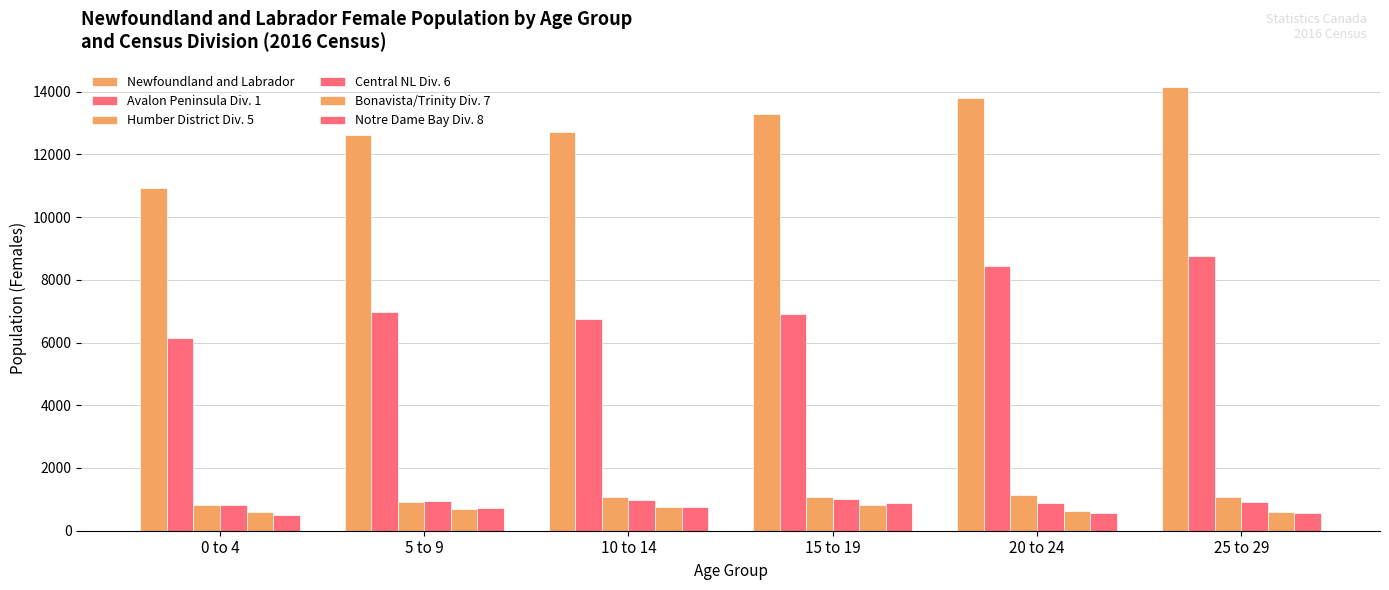

What is the spread (max minus min) of values at 25 to 29?

13595